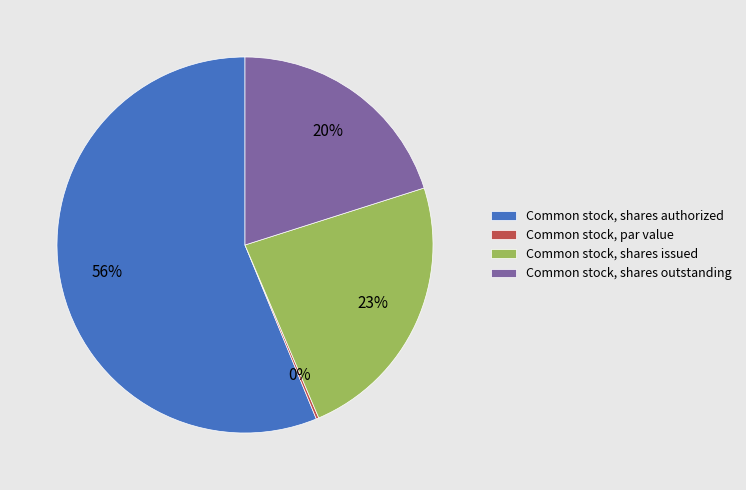

Which slice is the largest?

Common stock, shares authorized